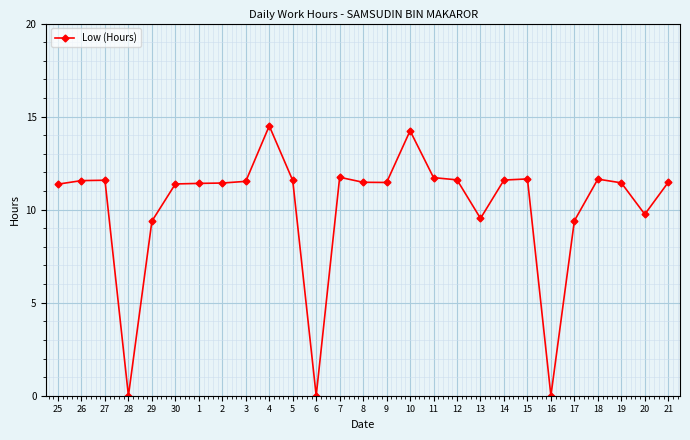

Between 16 and 21, which is larger?

21